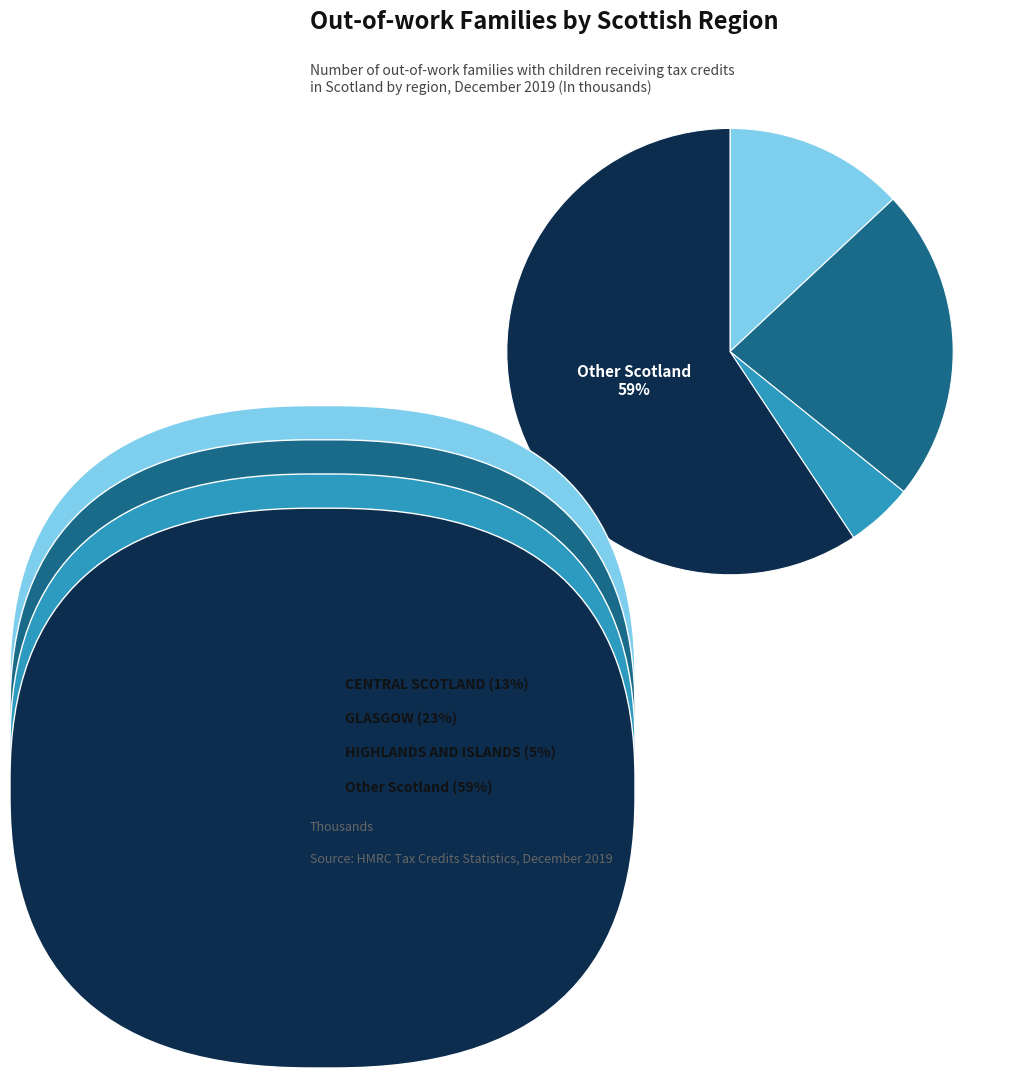

To the nearest percent, what is the difference between the largest and smallest slice percentages?

54%